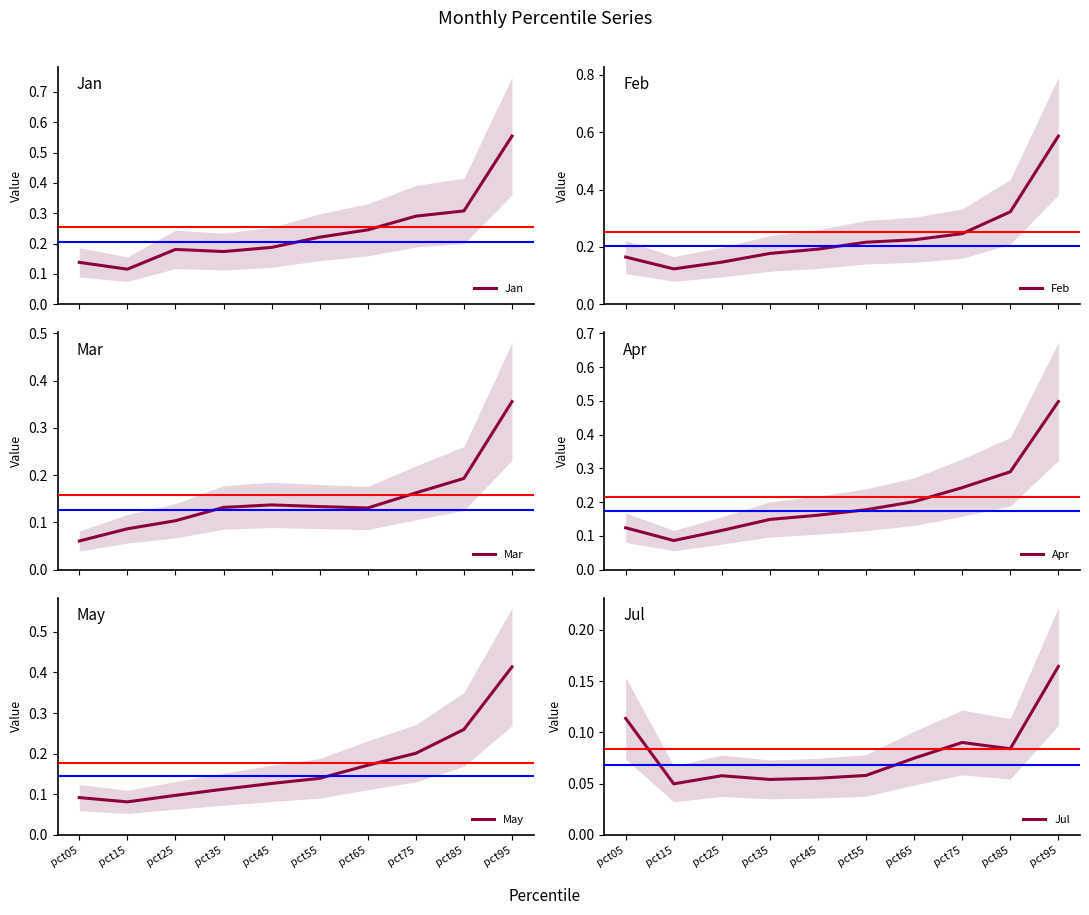

Rank the categories by Apr value from highest to lowest.

pct95, pct85, pct75, pct65, pct55, pct45, pct35, pct05, pct25, pct15